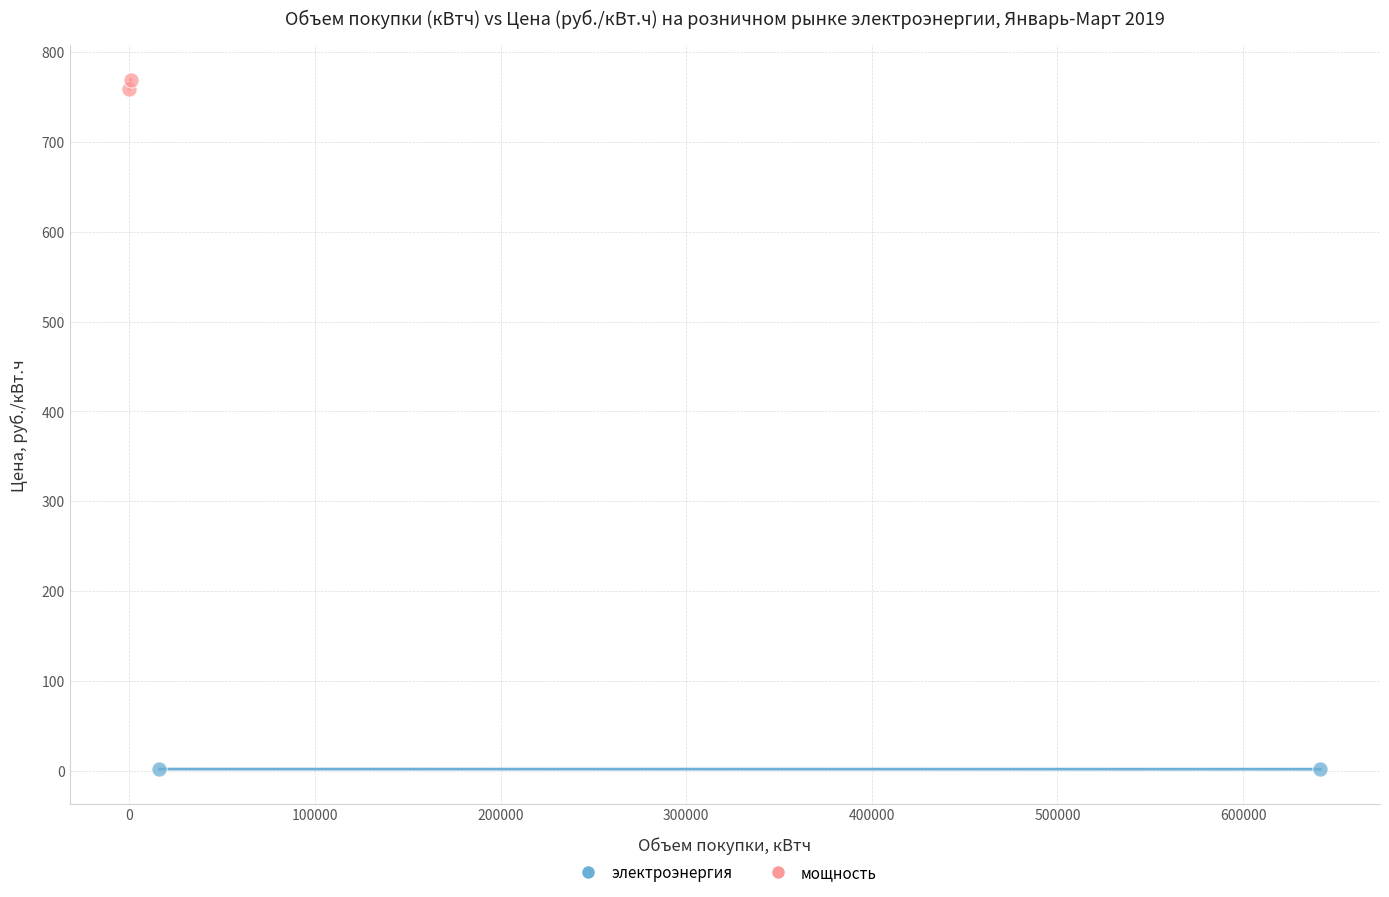

What are all the series names shown in the legend?

электроэнергия, мощность